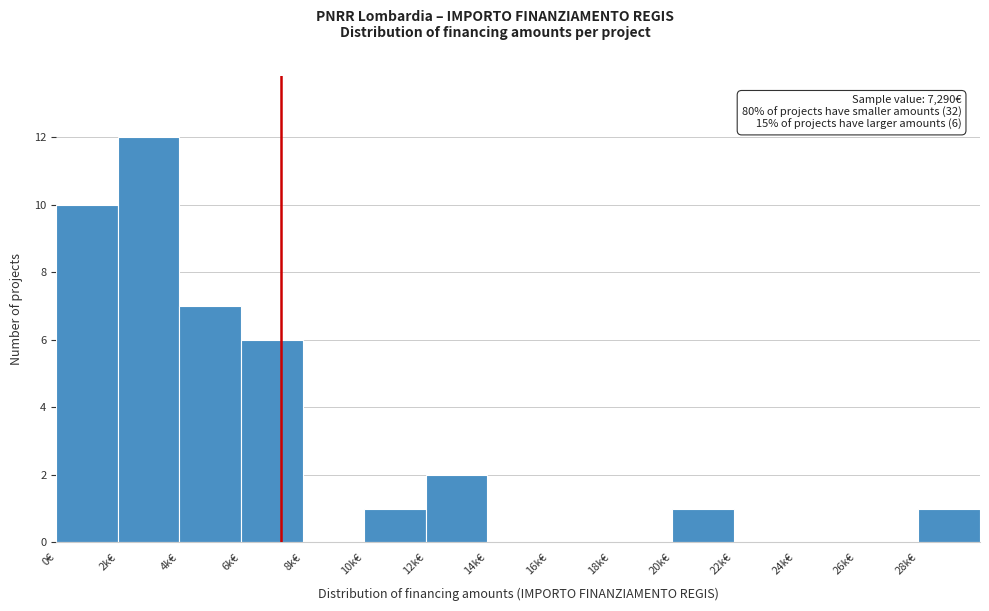

Reading left to right, list all the values displayed in this chart.

0€=10	2k€=12	4k€=7	6k€=6	8k€=0	10k€=1	12k€=2	14k€=0	16k€=0	18k€=0	20k€=1	22k€=0	24k€=0	26k€=0	28k€=1